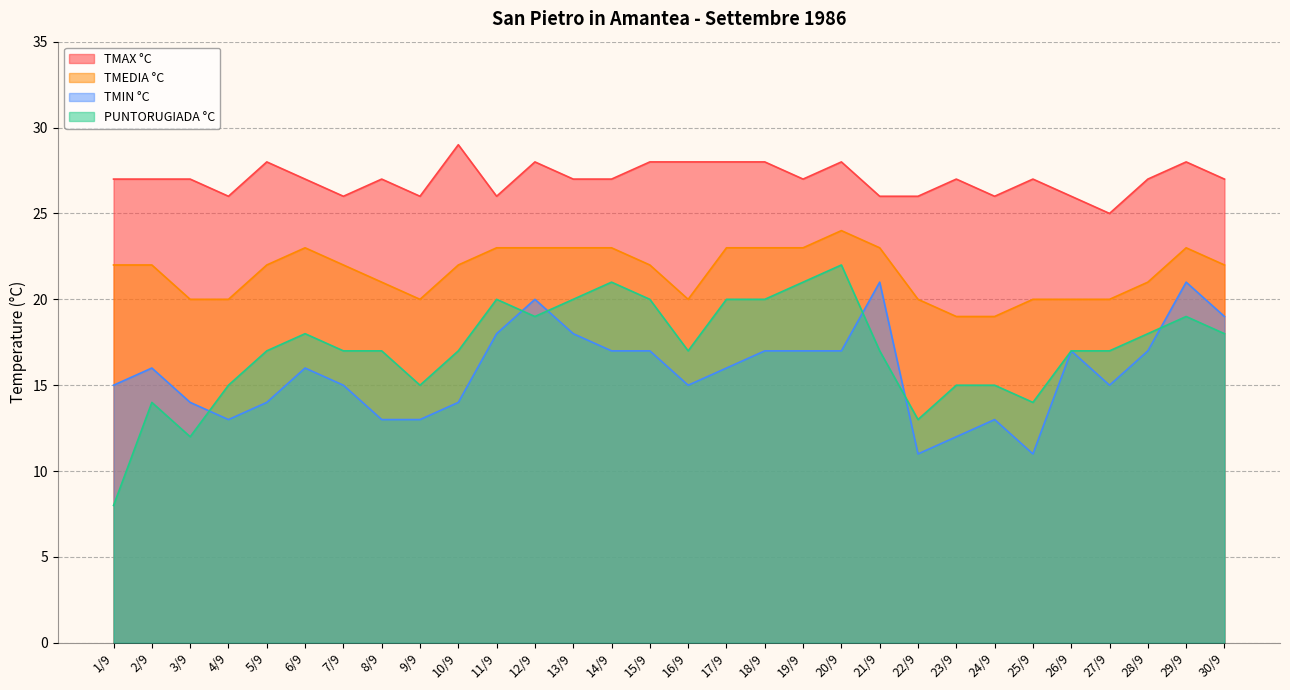

What is the value of the TMEDIA °C point at the 15th from the left?

22